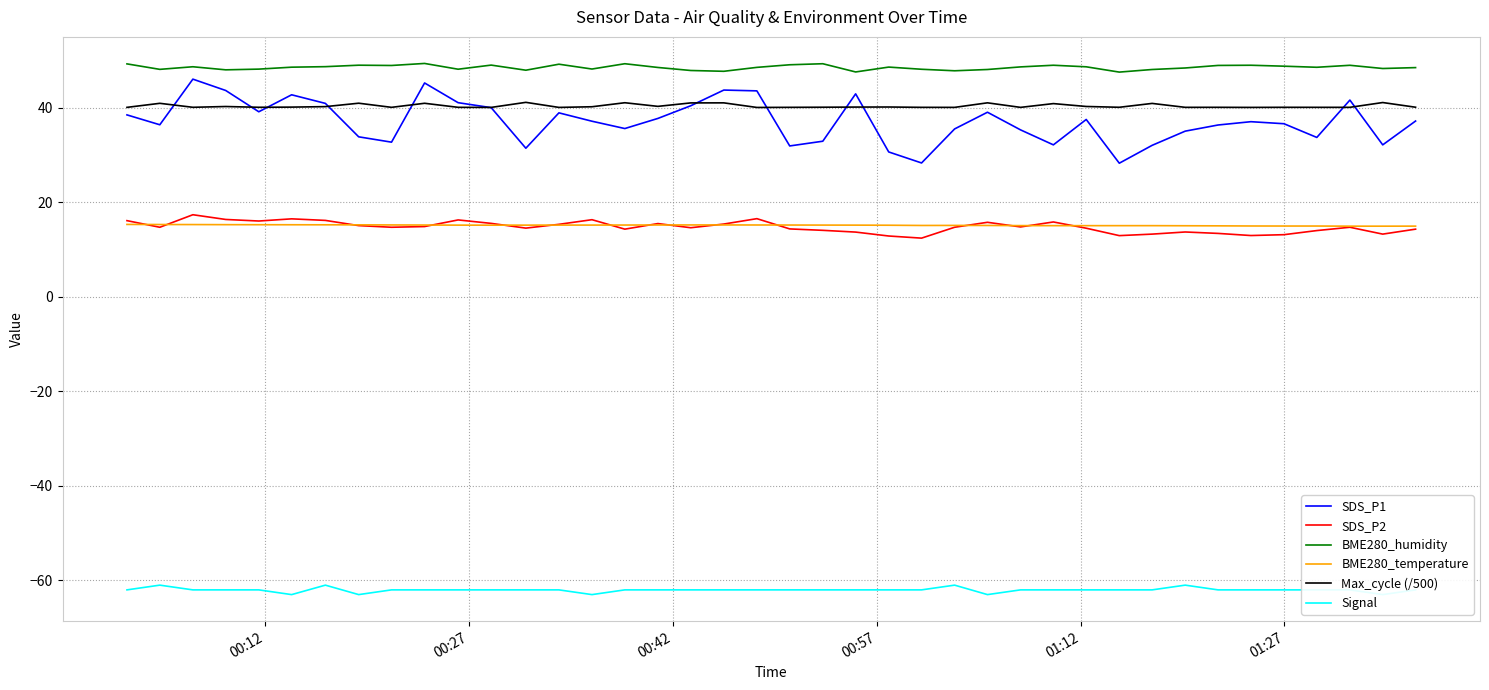

What is the maximum value for BME280_humidity?

49.4